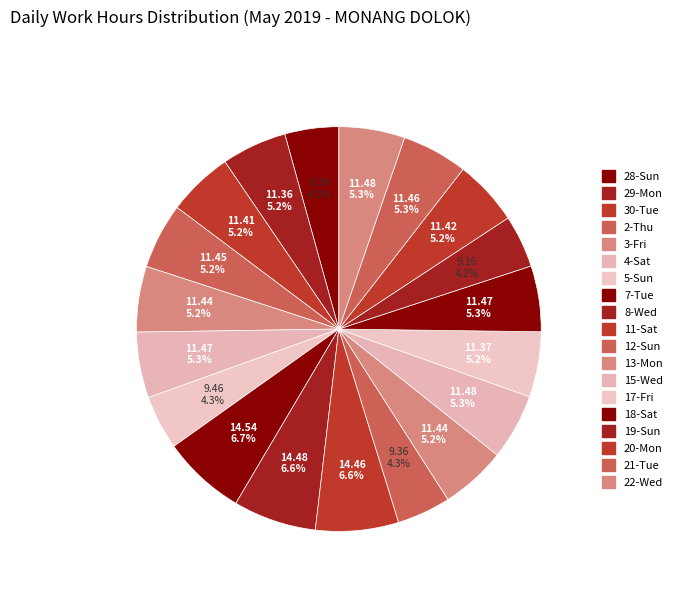

How many segments does this pie chart have?

19